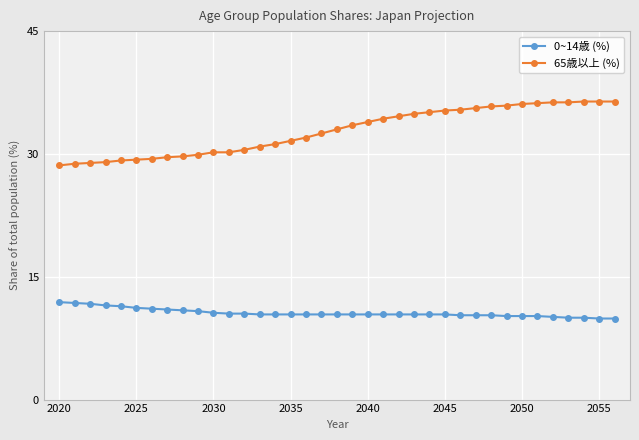

Which series has the largest total across all categories?

65歳以上 (%)